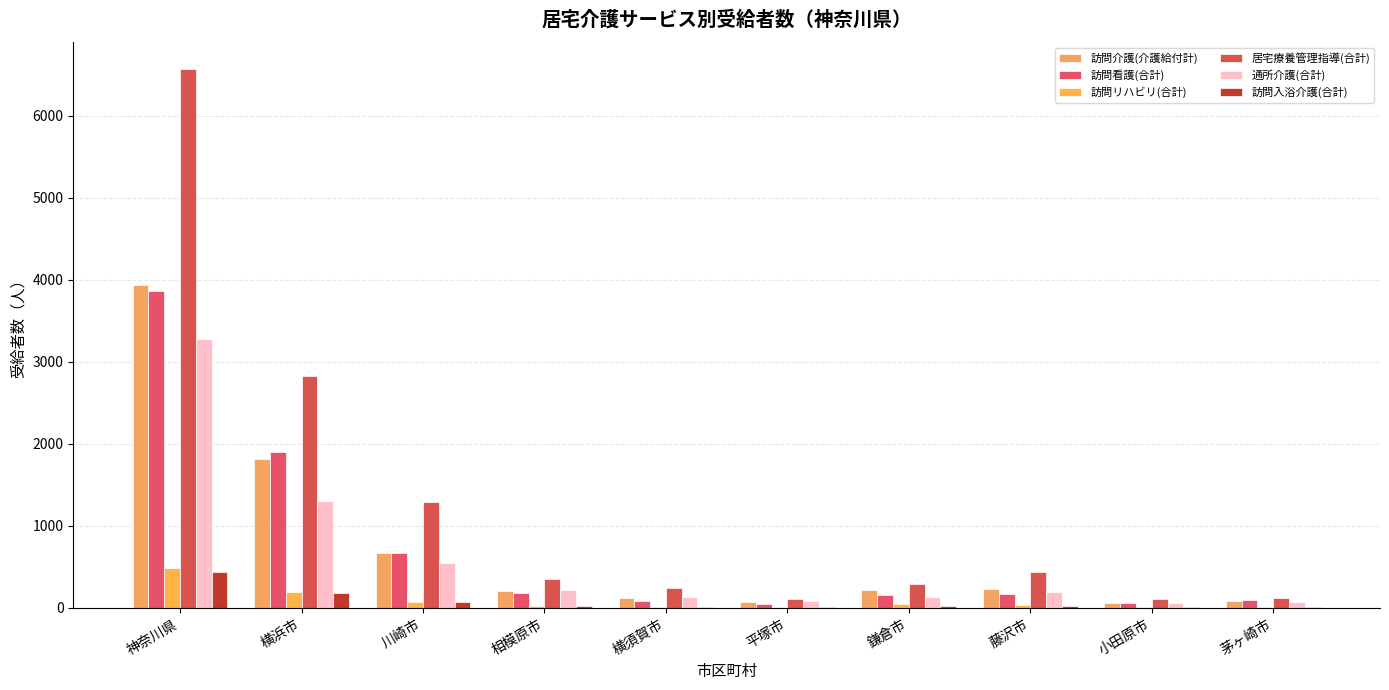

At which category is the sum across all series the highest?

神奈川県